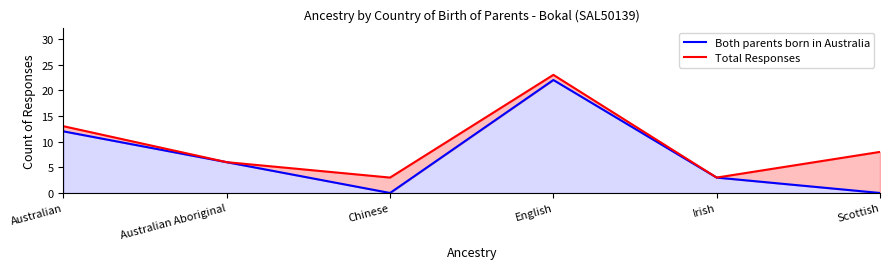

Reading left to right, list all the values displayed in this chart.

Both parents born in Australia: 12	6	0	22	3	0
Total Responses: 13	6	3	23	3	8